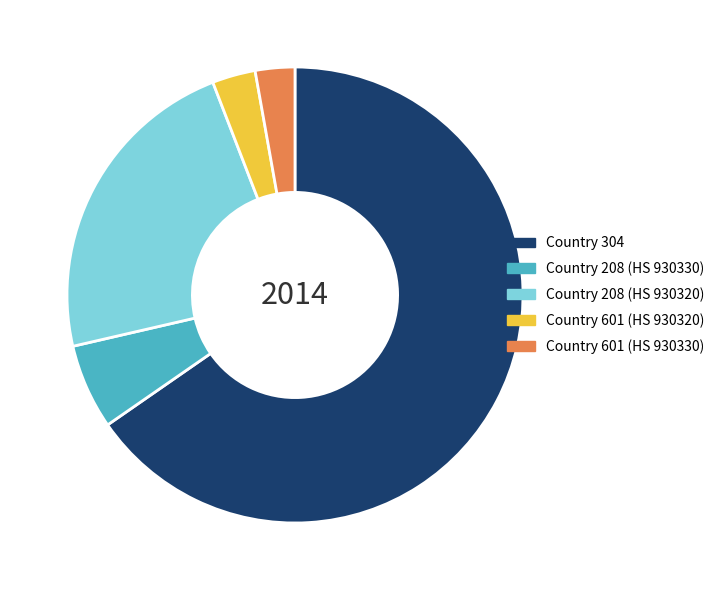

Do Country 208 (HS 930330) and Country 208 (HS 930320) together represent more than half of the pie?

No